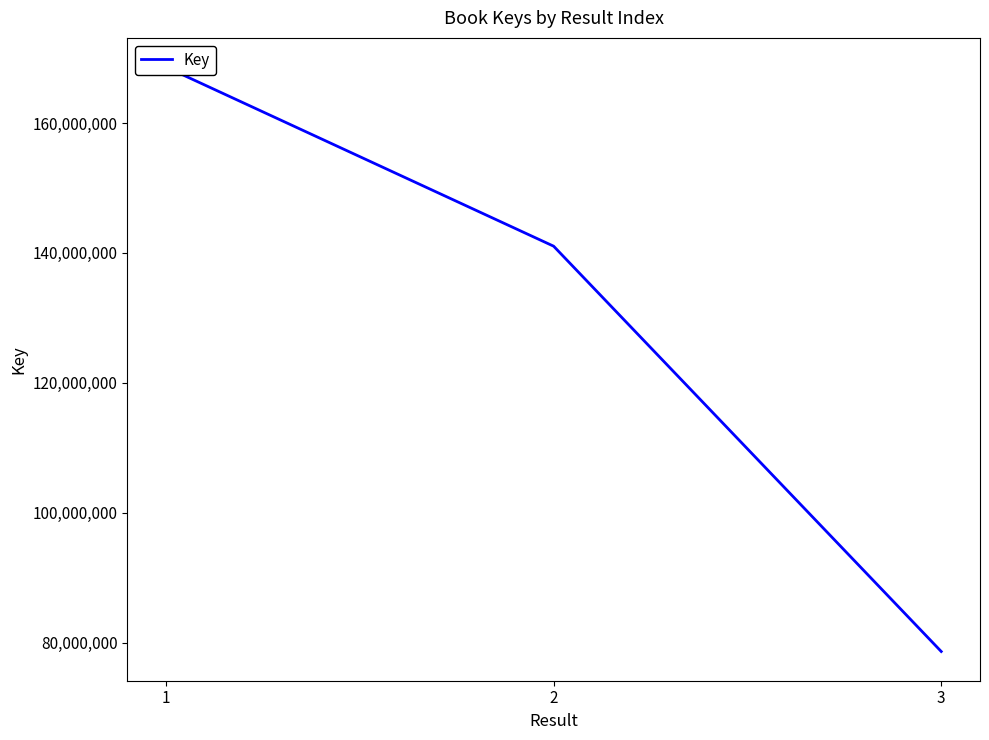

What is the change in value from 1 to 2?

-27578551